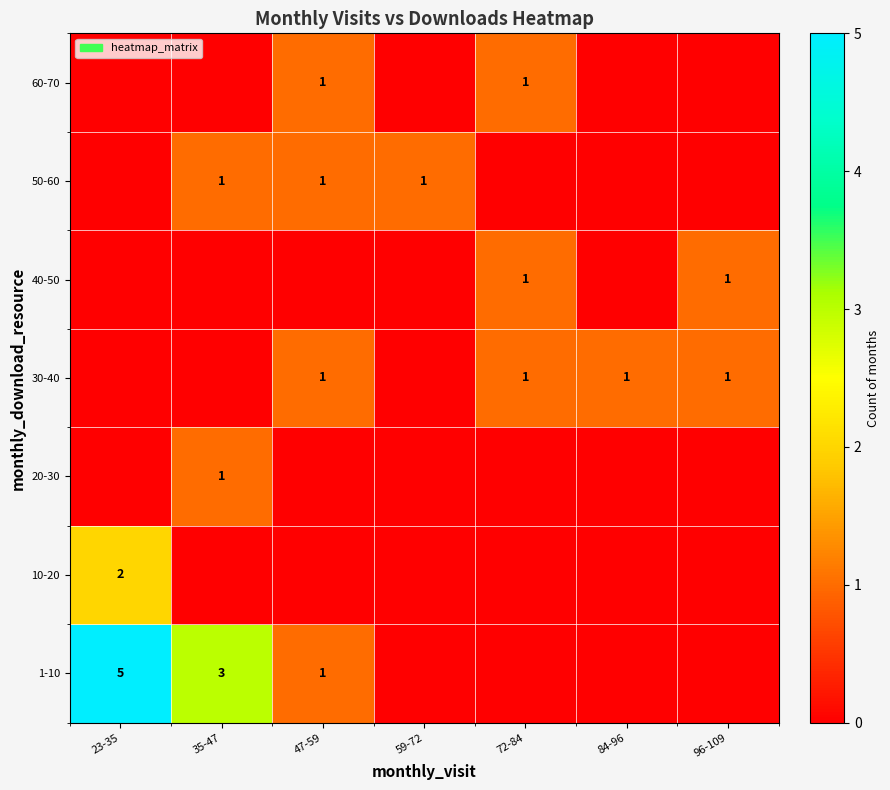

Is the value of 1-10 at 23-35 greater than the value of 50-60 at 59-72?

Yes